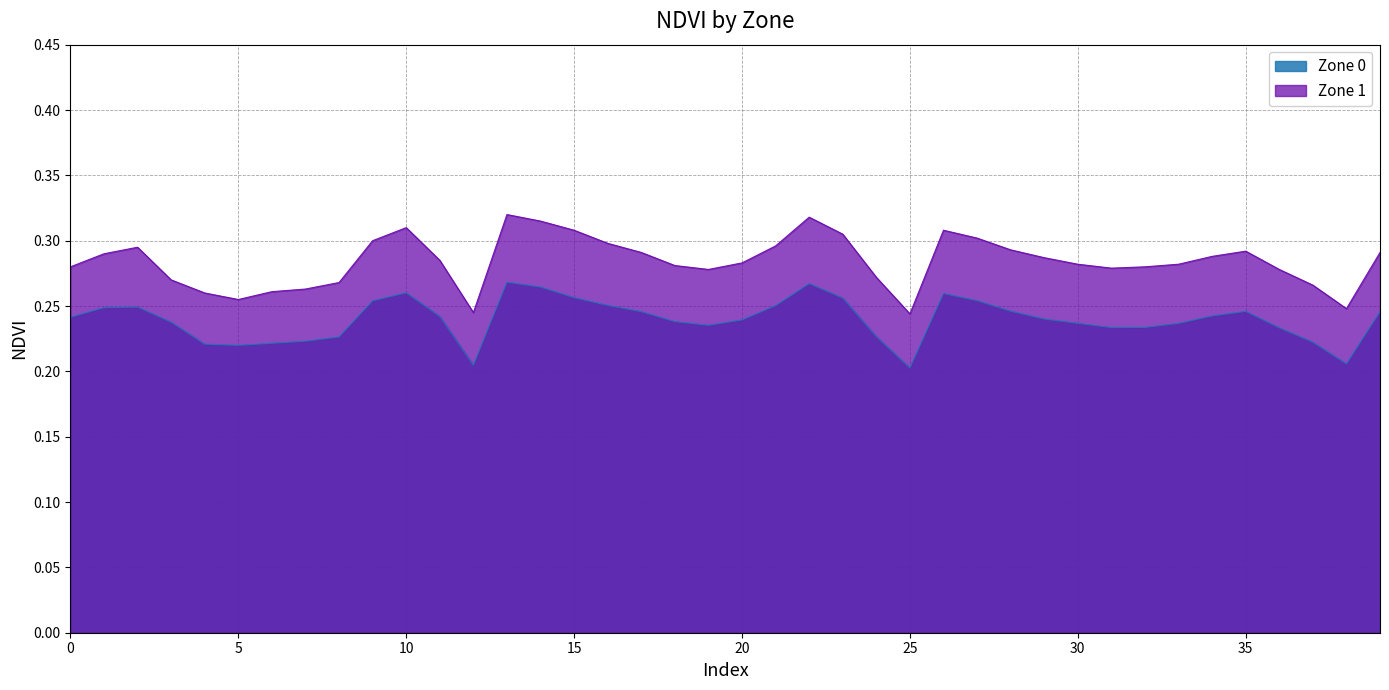

In Zone 1, how many points are higher than both neighbors (excluding endpoints)?

6